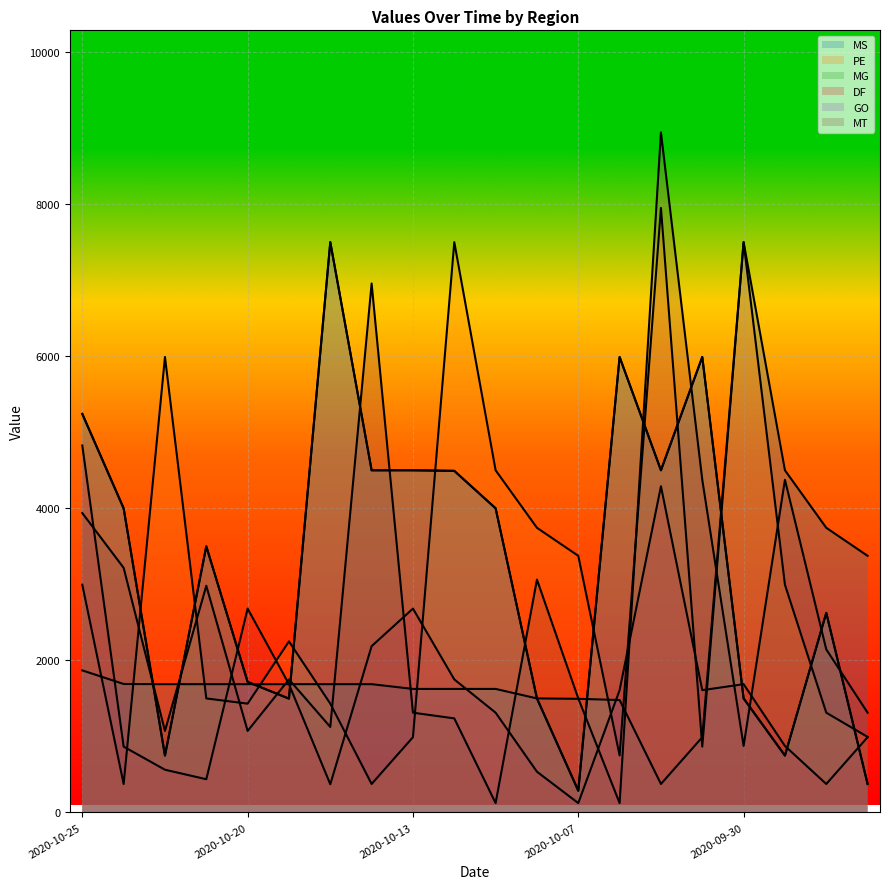

Reading right to left, extract all data points from this chart.

MS: 2020-09-26=3375.0	2020-09-28=3743.8	2020-09-29=4500.0	2020-09-30=7500.0	2020-10-01=990.0	2020-10-03=375.0	2020-10-05=1478.8	2020-10-07=1495.0	2020-10-08=1500.0	2020-10-10=1625.0	2020-10-12=1625.0	2020-10-13=1625.0	2020-10-15=1687.5	2020-10-16=1687.5	2020-10-18=1687.5	2020-10-20=1687.5	2020-10-21=1687.5	2020-10-22=1687.5	2020-10-24=1690.0	2020-10-25=1868.8
PE: 2020-09-26=993.8	2020-09-28=1312.5	2020-09-29=2995.0	2020-09-30=7500.0	2020-10-01=866.2	2020-10-03=7950.0	2020-10-05=750.0	2020-10-07=3375.0	2020-10-08=3743.8	2020-10-10=4500.0	2020-10-12=7500.0	2020-10-13=990.0	2020-10-15=375.0	2020-10-16=1431.2	2020-10-18=2250.0	2020-10-20=1431.2	2020-10-21=1500.0	2020-10-22=5990.0	2020-10-24=375.0	2020-10-25=2995.0
MG: 2020-09-26=375.0	2020-09-28=2625.0	2020-09-29=748.8	2020-09-30=1500.0	2020-10-01=5990.0	2020-10-03=4500.0	2020-10-05=5990.0	2020-10-07=286.2	2020-10-08=1500.0	2020-10-10=4000.0	2020-10-12=4492.5	2020-10-13=4500.0	2020-10-15=4500.0	2020-10-16=7500.0	2020-10-18=1497.5	2020-10-20=1717.5	2020-10-21=3500.0	2020-10-22=748.8	2020-10-24=4000.0	2020-10-25=5241.2
DF: 2020-09-26=990.0	2020-09-28=375.0	2020-09-29=875.0	2020-09-30=1687.5	2020-10-01=1608.8	2020-10-03=4290.0	2020-10-05=1608.8	2020-10-07=123.8	2020-10-08=536.2	2020-10-10=1312.5	2020-10-12=1750.0	2020-10-13=2681.2	2020-10-15=2187.5	2020-10-16=371.2	2020-10-18=1687.5	2020-10-20=2681.2	2020-10-21=437.5	2020-10-22=562.5	2020-10-24=866.2	2020-10-25=4826.2
GO: 2020-09-26=375.0	2020-09-28=2625.0	2020-09-29=748.8	2020-09-30=1500.0	2020-10-01=5990.0	2020-10-03=4500.0	2020-10-05=5990.0	2020-10-07=286.2	2020-10-08=1500.0	2020-10-10=4000.0	2020-10-12=4492.5	2020-10-13=4500.0	2020-10-15=4500.0	2020-10-16=7500.0	2020-10-18=1497.5	2020-10-20=1717.5	2020-10-21=3500.0	2020-10-22=748.8	2020-10-24=4000.0	2020-10-25=5241.2
MT: 2020-09-26=1312.5	2020-09-28=2145.0	2020-09-29=4375.0	2020-09-30=875.0	2020-10-01=4375.0	2020-10-03=8943.8	2020-10-05=123.8	2020-10-07=1500.0	2020-10-08=3062.5	2020-10-10=123.8	2020-10-12=1237.5	2020-10-13=1312.5	2020-10-15=6956.2	2020-10-16=1125.0	2020-10-18=1750.0	2020-10-20=1072.5	2020-10-21=2981.2	2020-10-22=1072.5	2020-10-24=3217.5	2020-10-25=3937.5